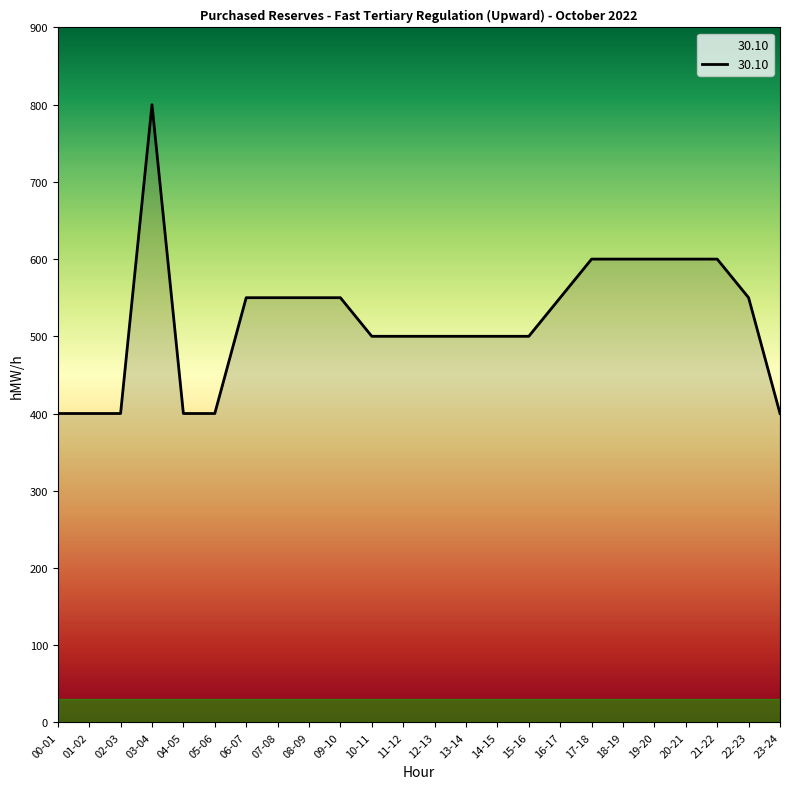

What is the difference between the values at 23-24 and 08-09?

150